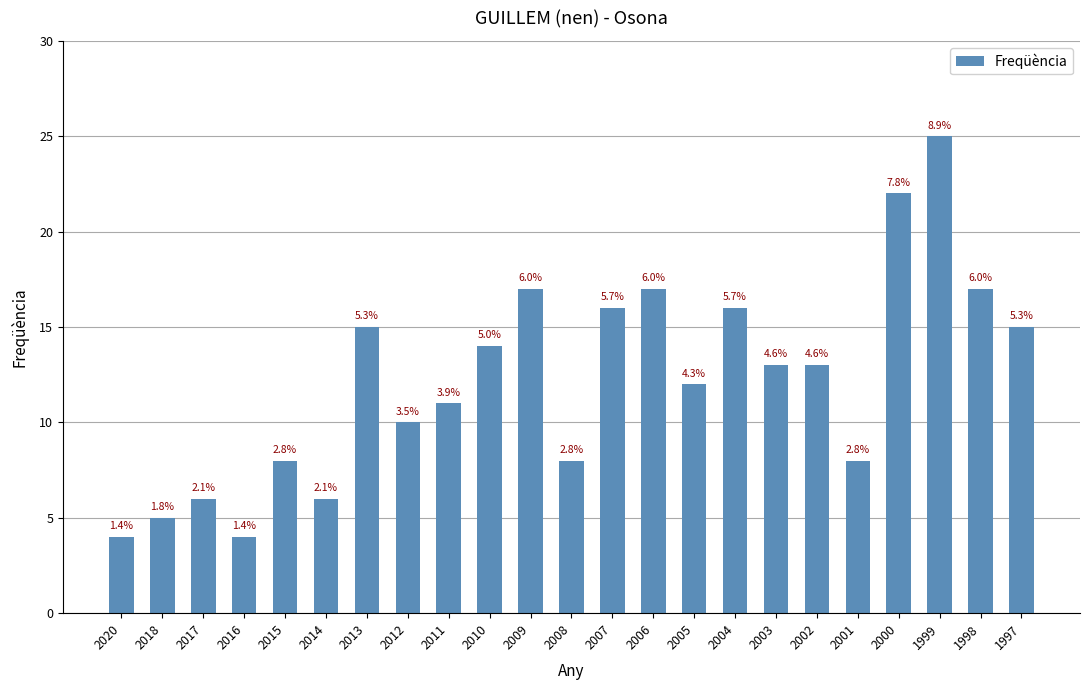

What is the change in value from 2017 to 2009?

+11